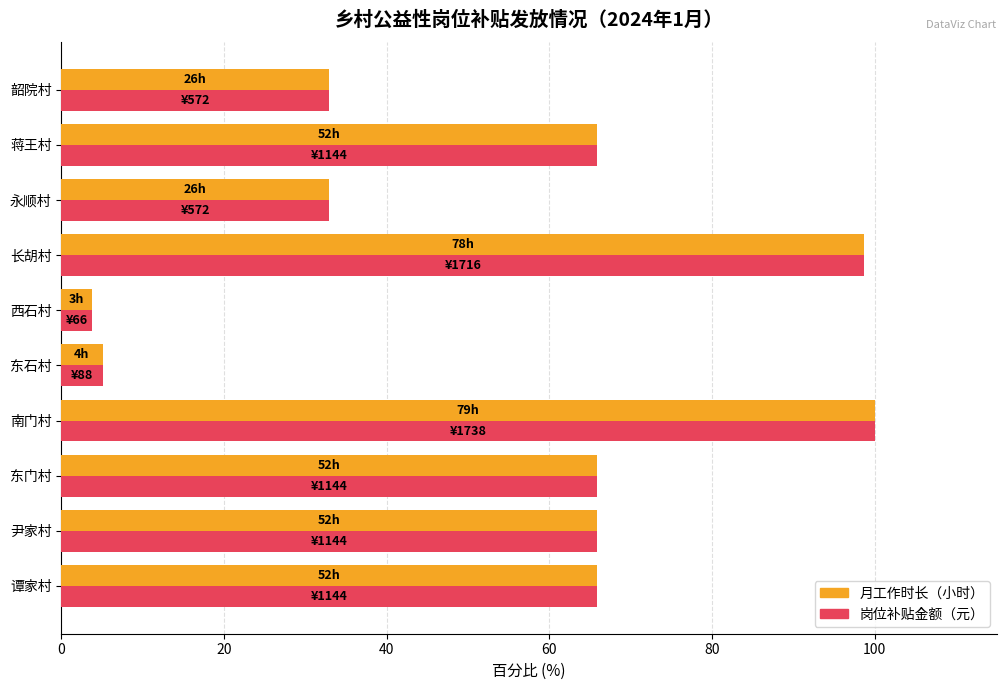

What is the difference between the second highest and minimum values in the 月工作时长（小时） series?

94.9